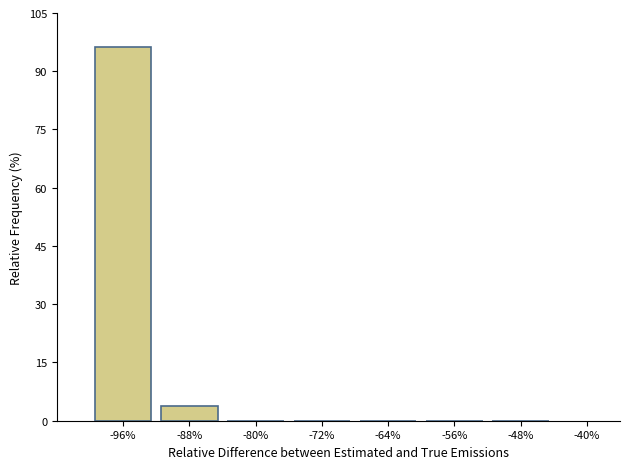

Reading left to right, transcribe this chart: for each bar, give the range it covers on the x-axis and its height. The values are not printed on the chart, so give them approximately, as read against the axis.

-100 to -92: 96
-92 to -84: 4
-84 to -76: 0
-76 to -68: 0
-68 to -60: 0
-60 to -52: 0
-52 to -44: 0